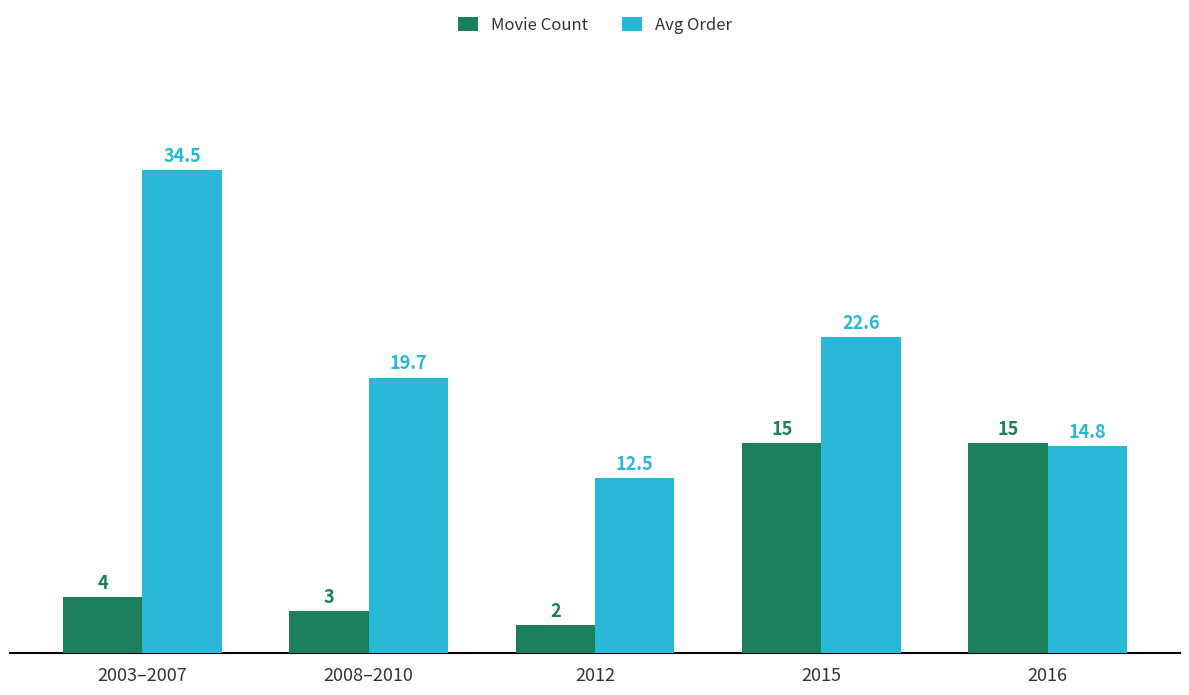

Between 2008–2010 and 2016, which series saw the biggest shift?

Movie Count